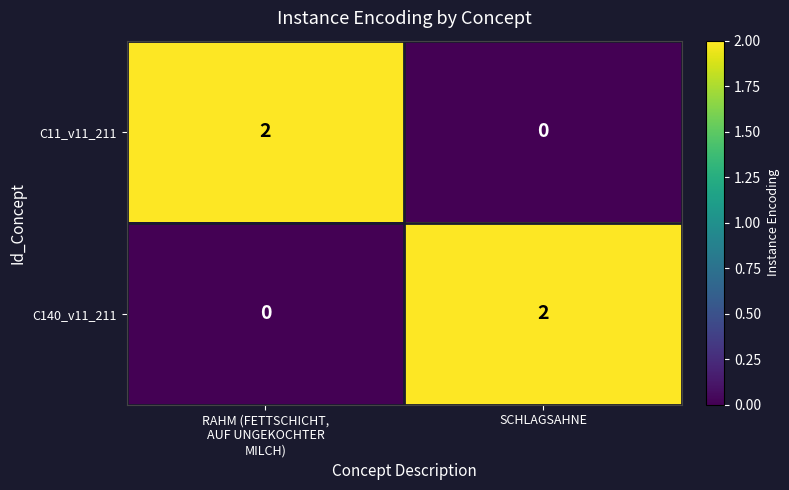

Reading left to right, extract all data points from this chart.

C11_v11_211: 2	0
C140_v11_211: 0	2